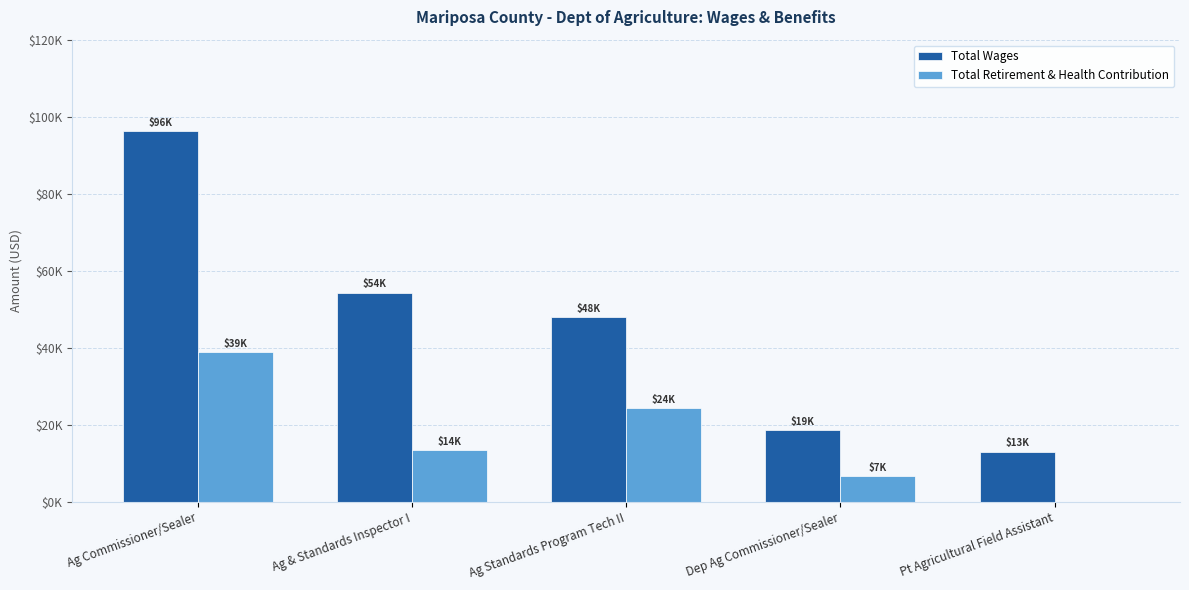

Is it true that Total Wages equals 48086 at Ag Standards Program Tech II?

True